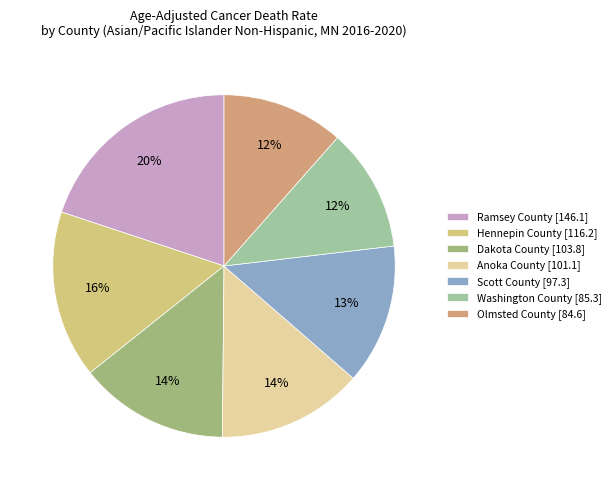

What is the change in value from Dakota County to Anoka County?

-2.7